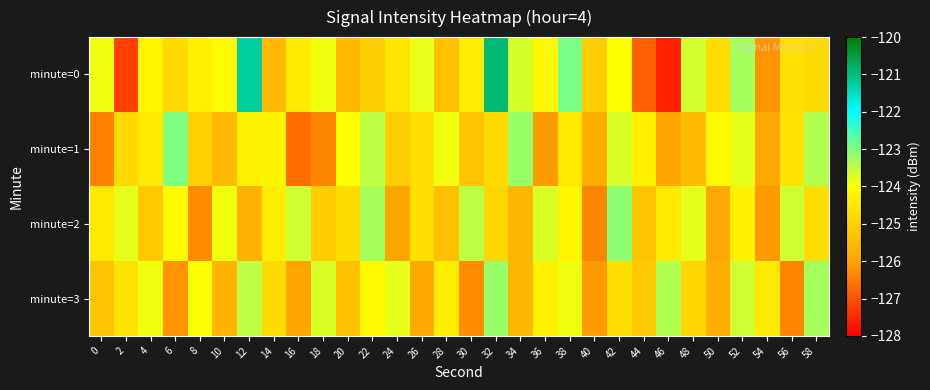

Which has a higher value, 46 or 38?

38